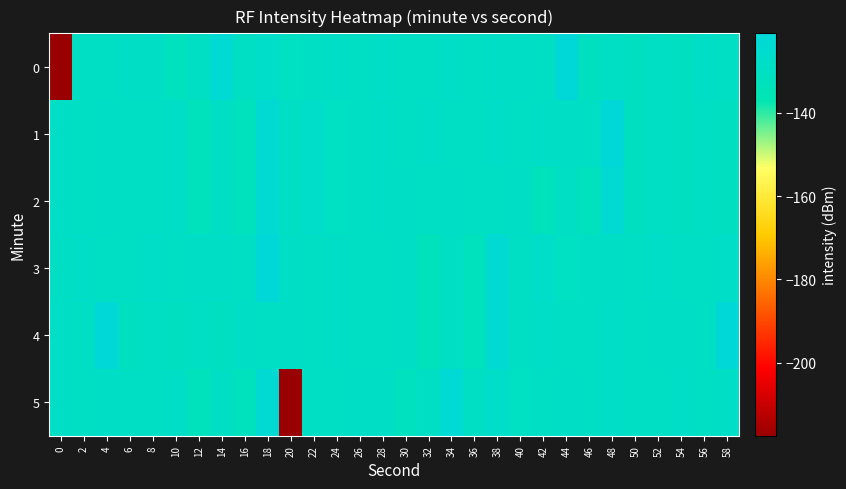

What is the difference between the highest and lowest values at 32?

4.9